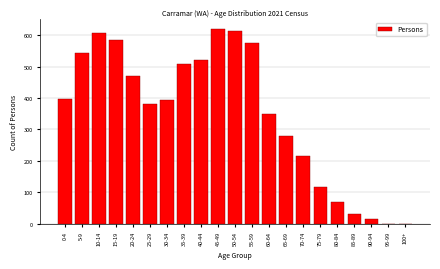

Reading left to right, extract all data points from this chart.

0-4=398	5-9=543	10-14=608	15-19=586	20-24=470	25-29=381	30-34=393	35-39=507	40-44=520	45-49=620	50-54=614	55-59=576	60-64=350	65-69=279	70-74=214	75-79=116	80-84=68	85-89=29	90-94=14	95-99=0	100+=0